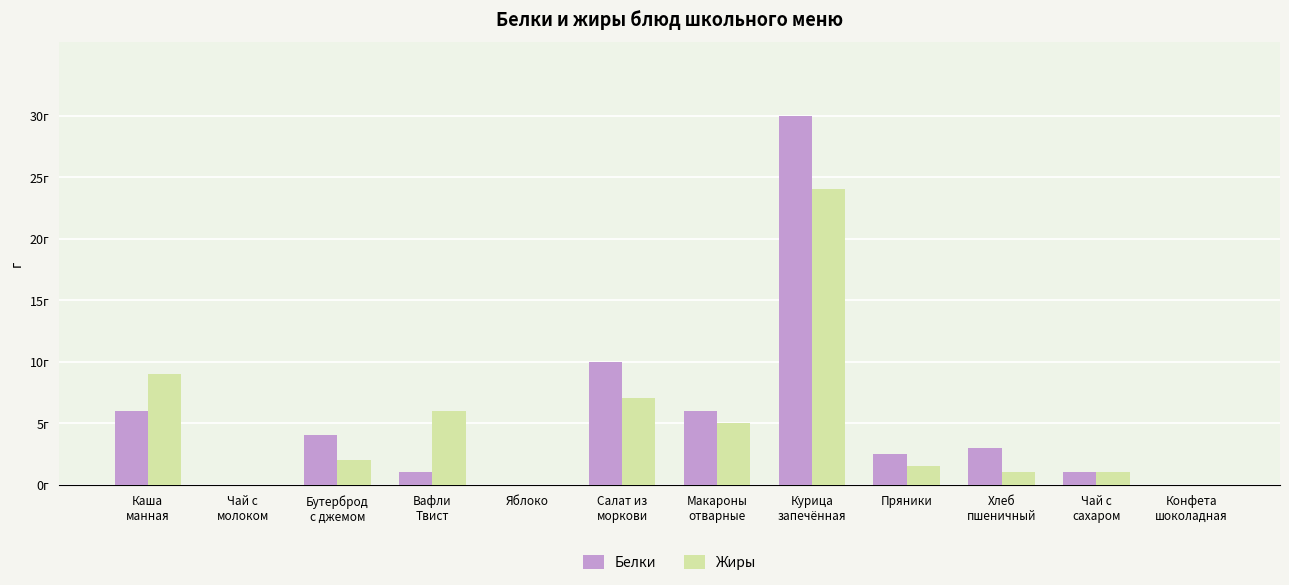

Is the value of Белки at Чай с
молоком greater than the value of Жиры at Вафли
Твист?

No